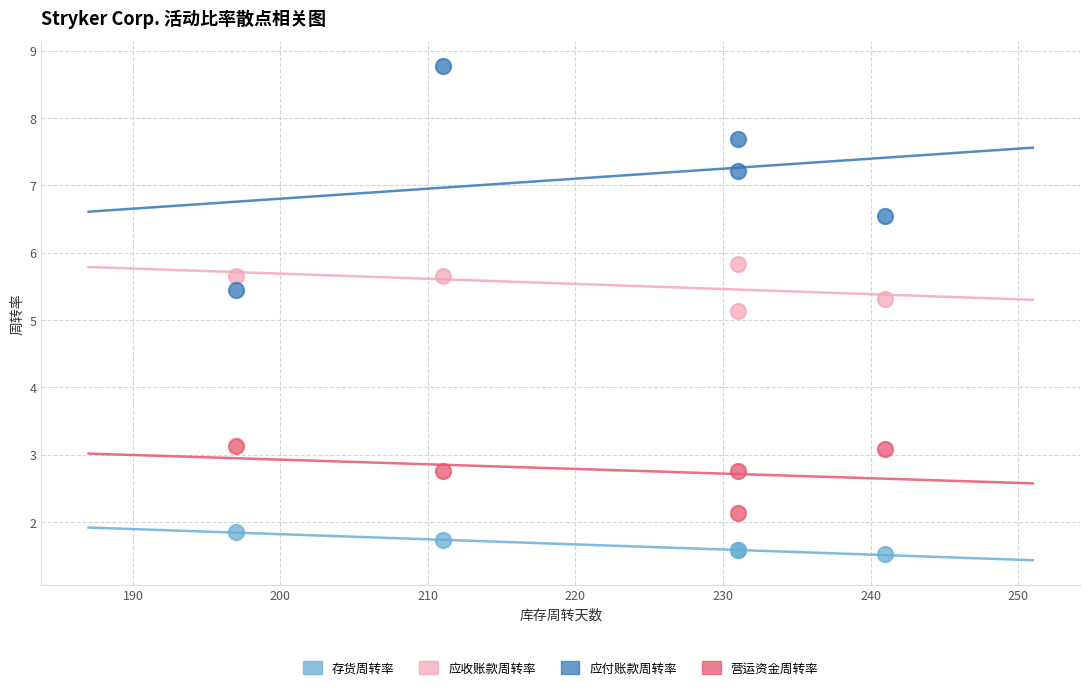

Which series contains the highest Y value?

应付账款周转率